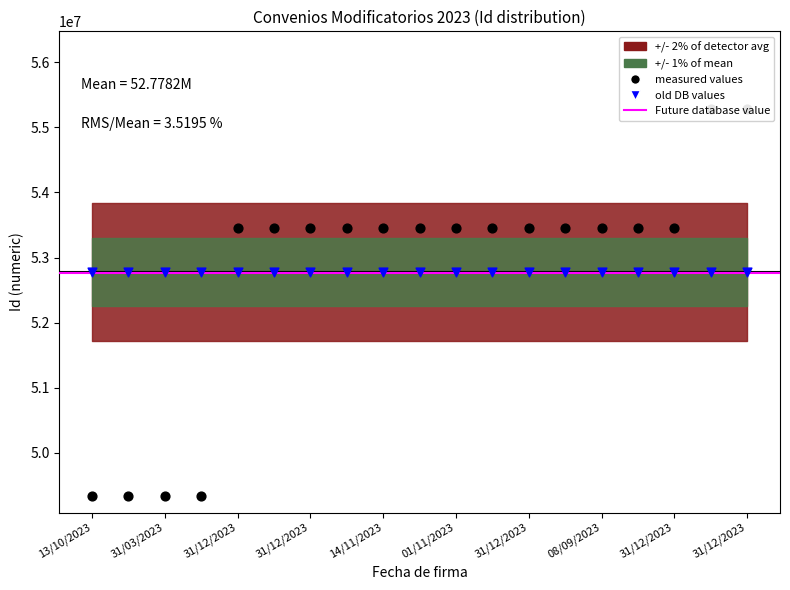

Which has a higher value, 13/10/2023 or 31/12/2023?

31/12/2023